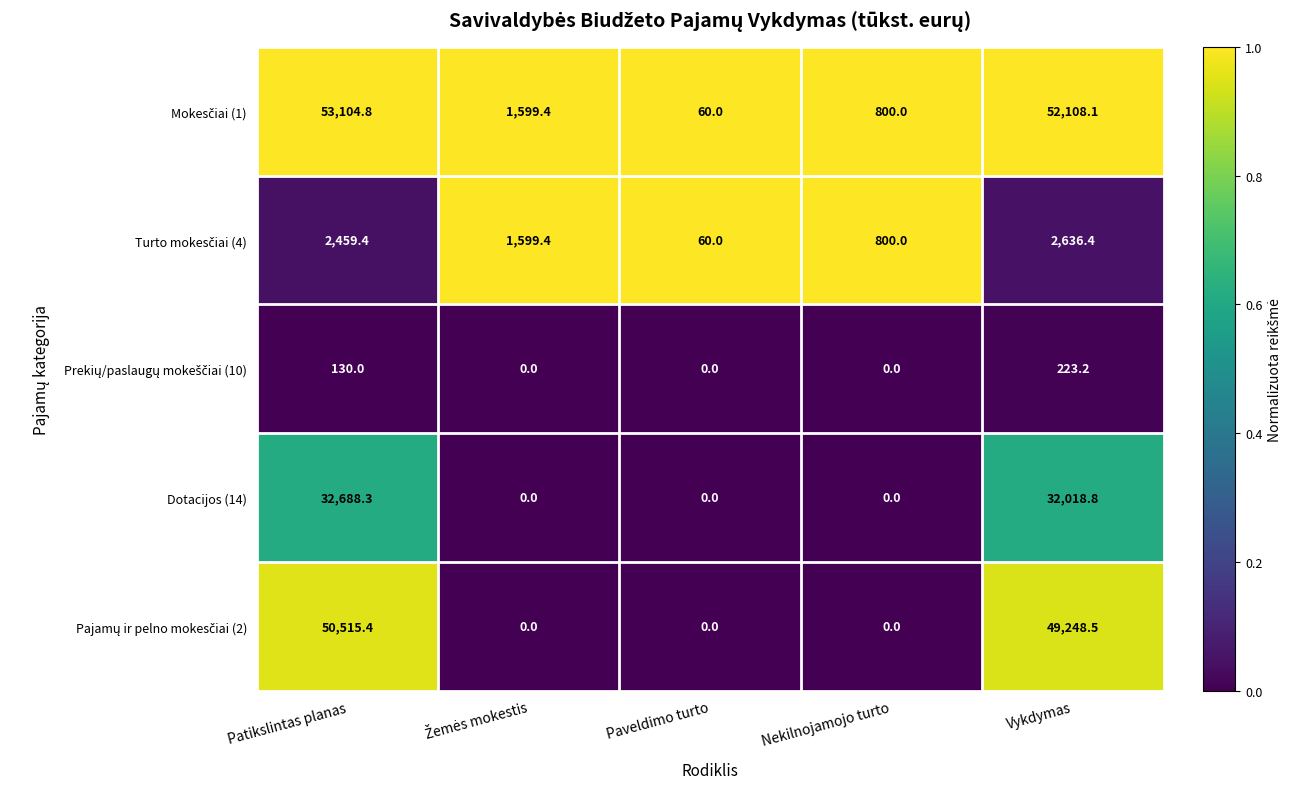

What is the highest value of the Dotacijos (14) series?

32688.3